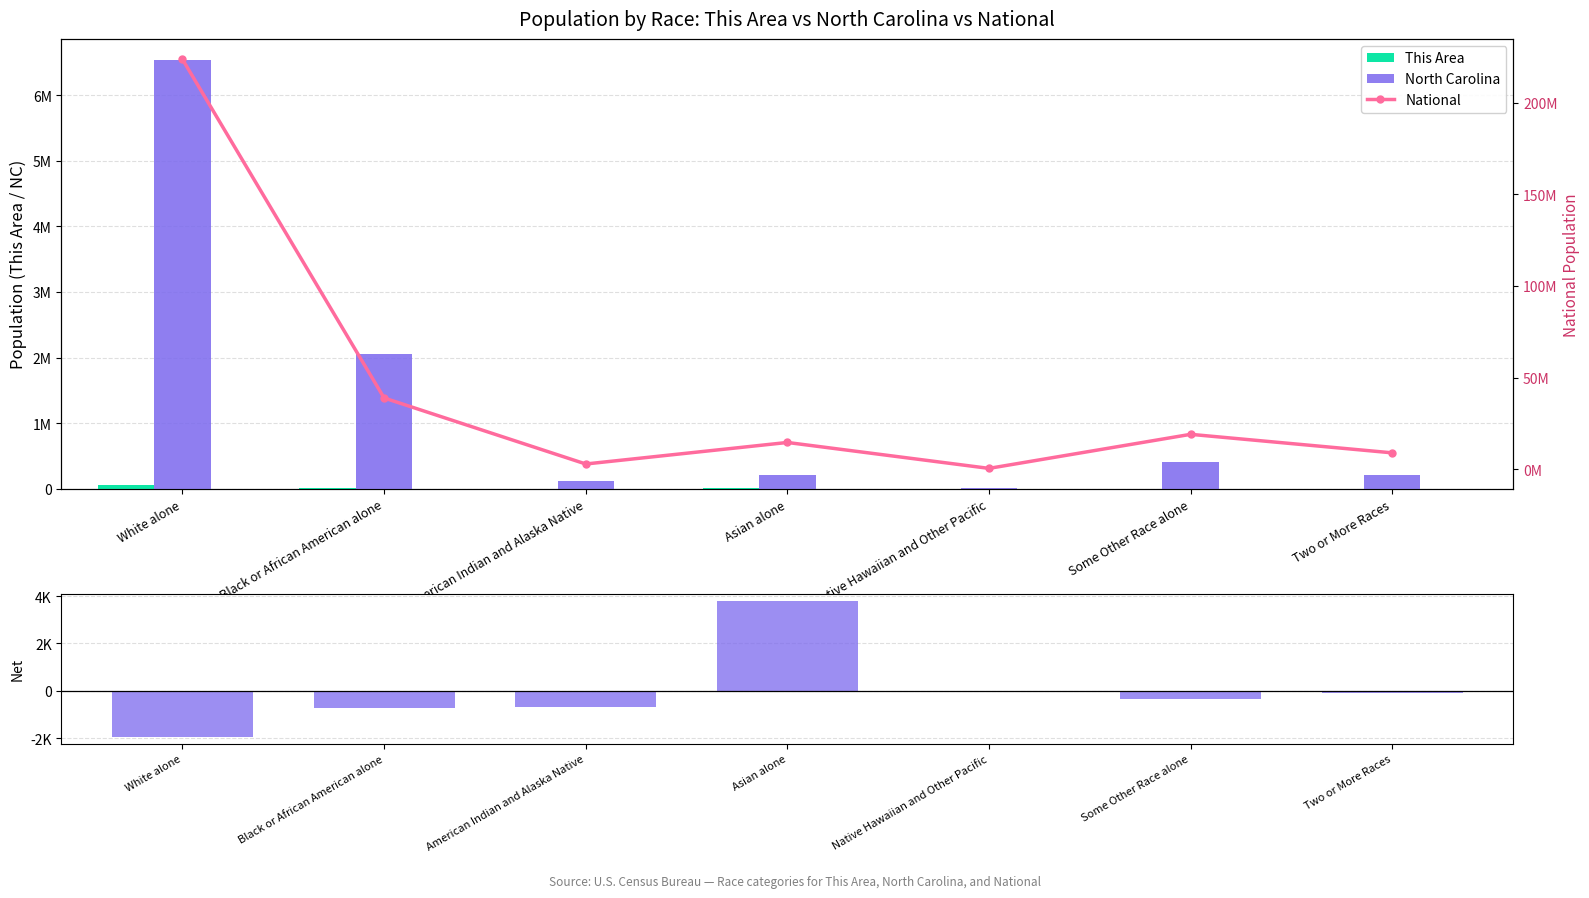

What is the difference between the maximum and minimum values in the North Carolina series?

6522346.0